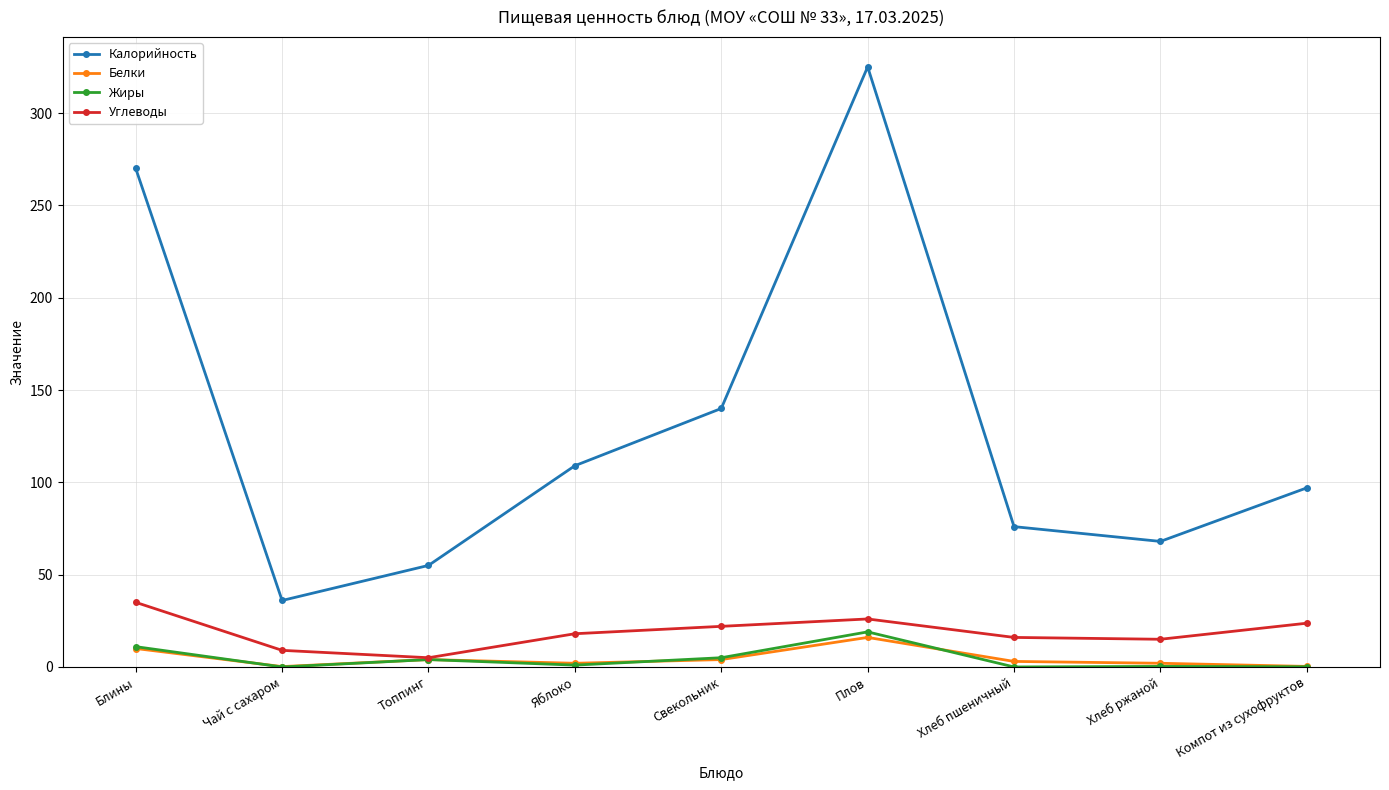

Which series has the widest spread of values?

Калорийность